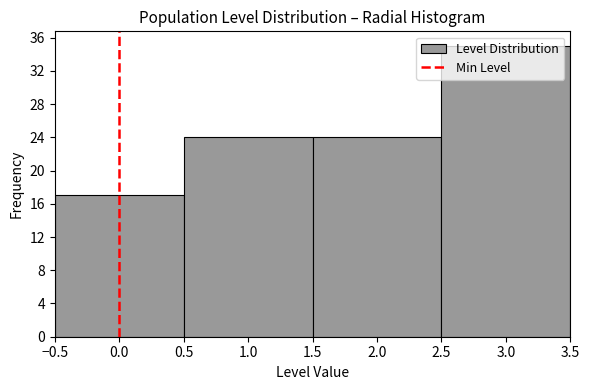

Reading left to right, list every bar in this chart as the range it spans on the x-axis followed by its height. The values are not printed on the chart, so give them approximately, as read against the axis.

-0.5 to 0.5: 17
0.5 to 1.5: 24
1.5 to 2.5: 24
2.5 to 3.5: 35